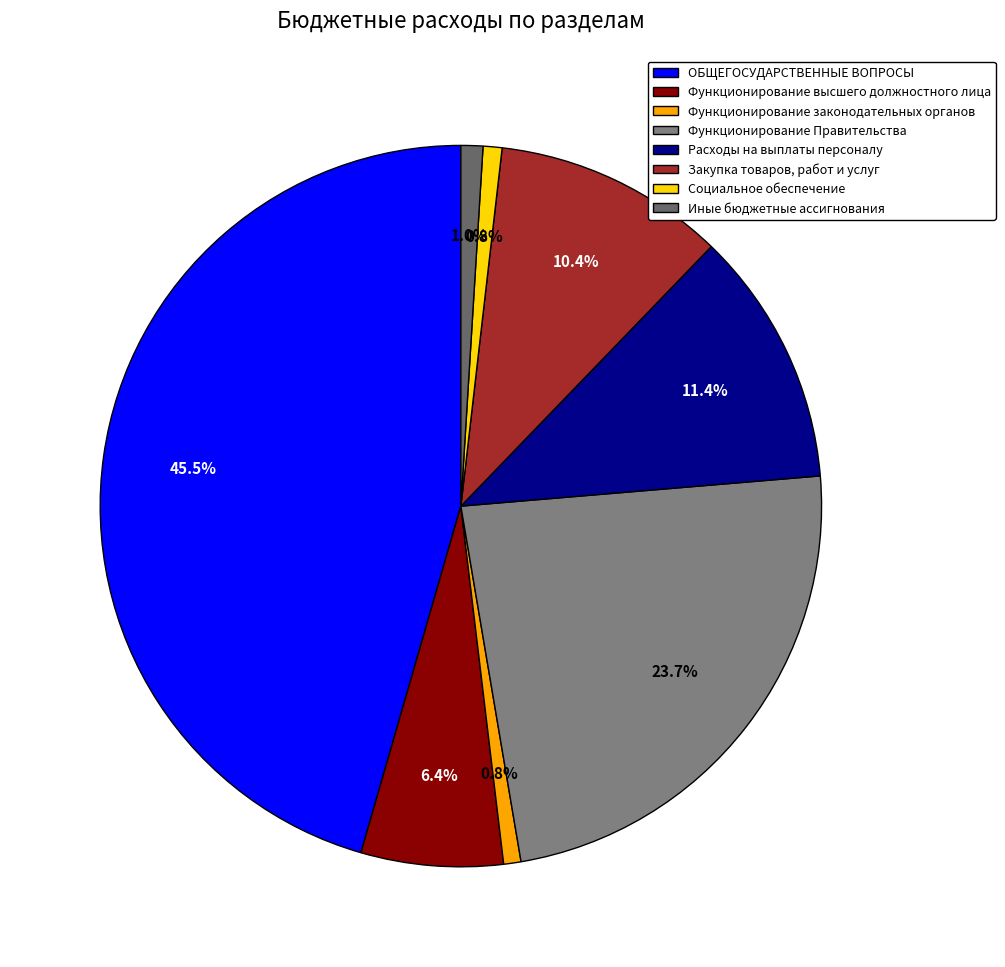

True or false: Функционирование высшего должностного лица accounts for 6% of the total.

True